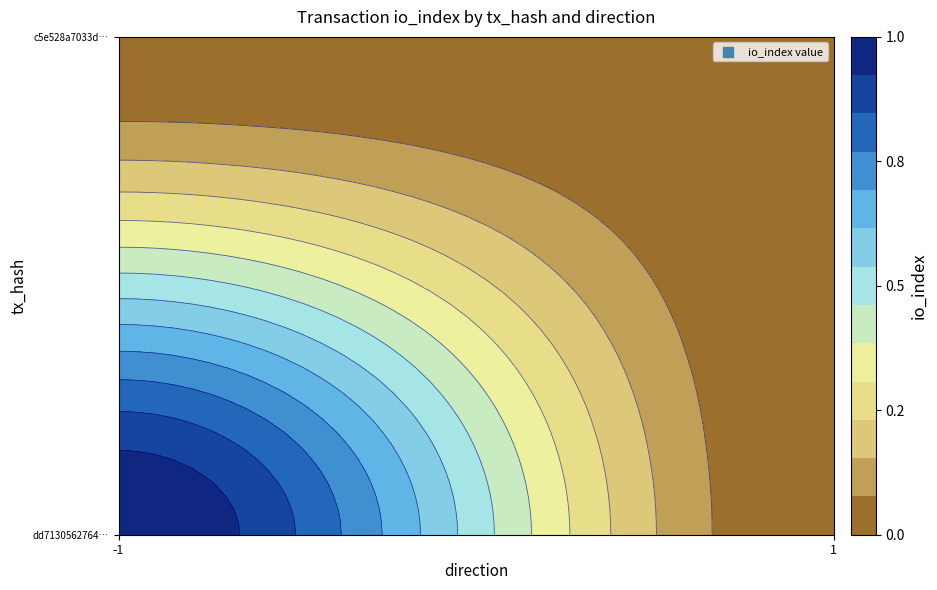

What is the spread (max minus min) of values at -1?

1